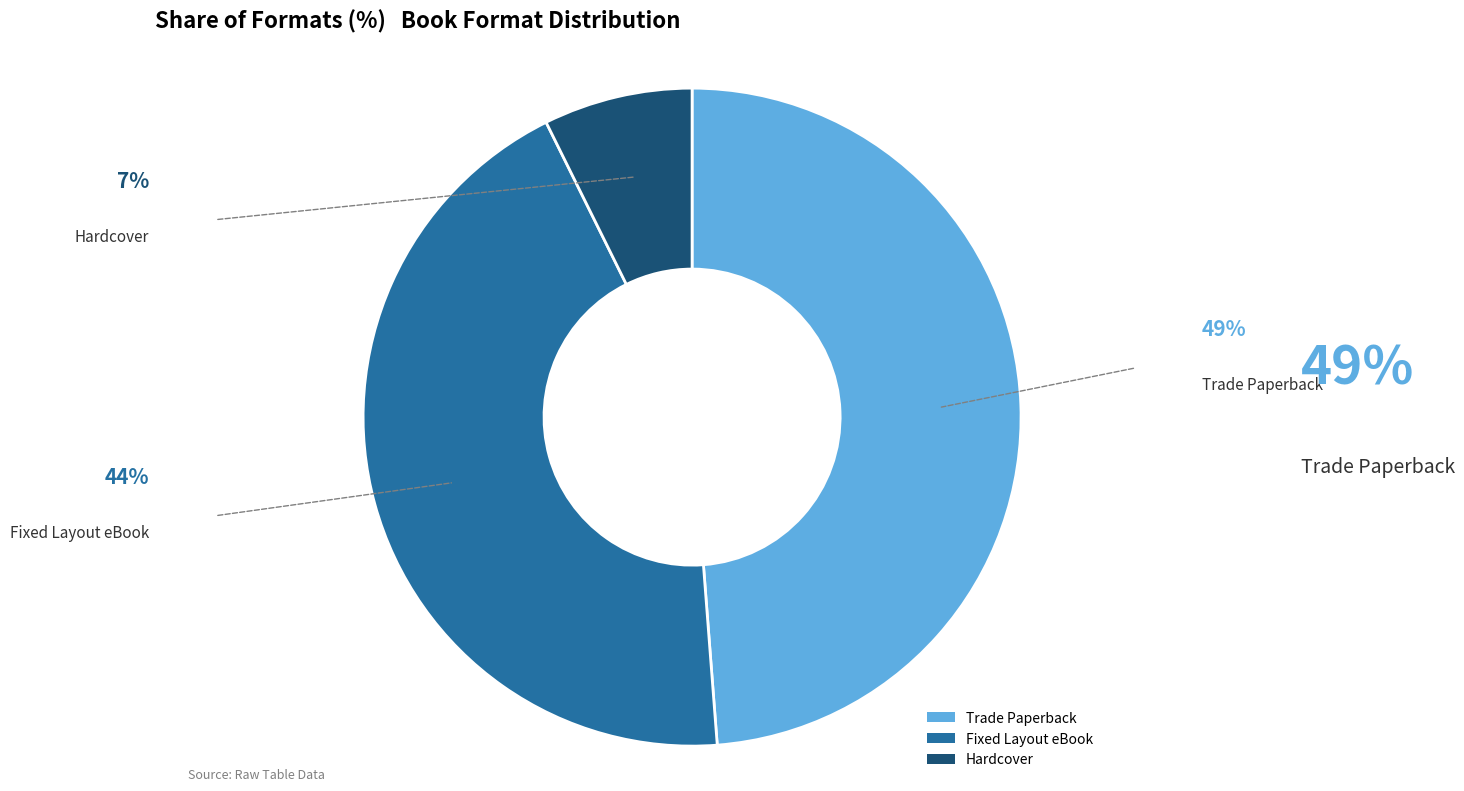

Which slice is the smallest?

Hardcover